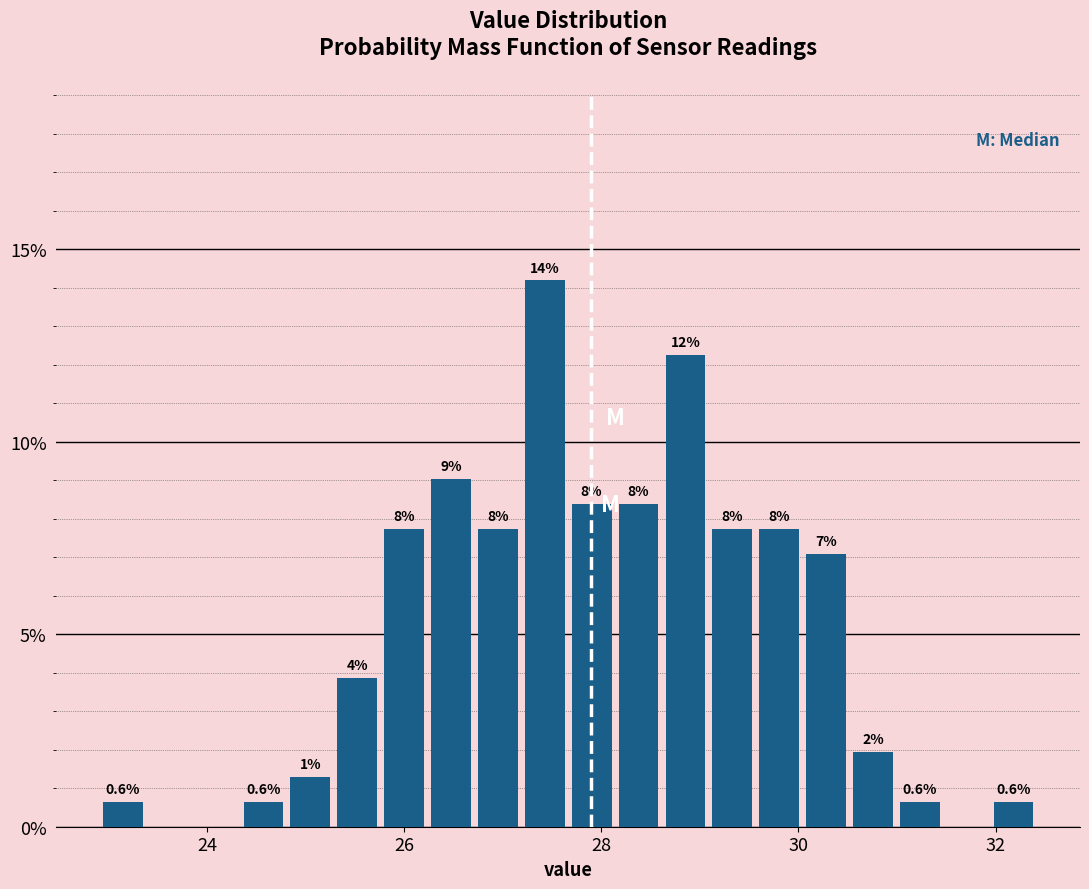

Around what value on the x-axis is the tallest bar? Give the approximate position of its centre, as read against the axis.

27.4